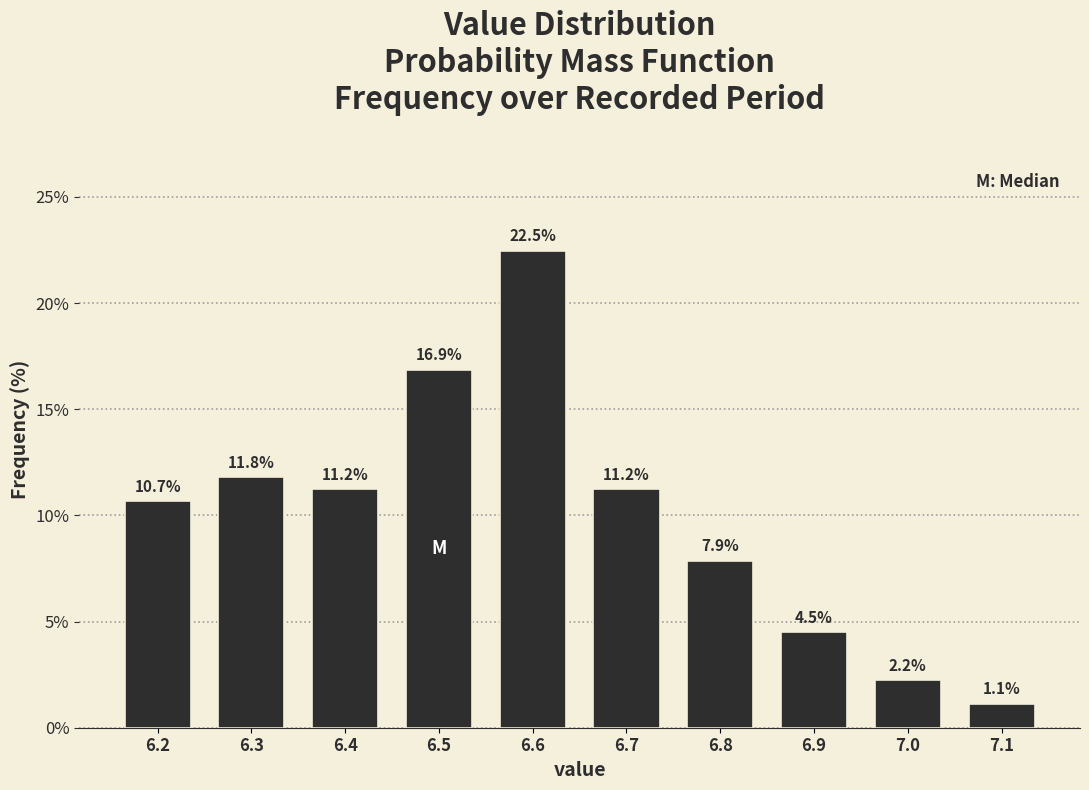

How tall is the bar that spans 6.65 to 6.75 on the x-axis?

11.2